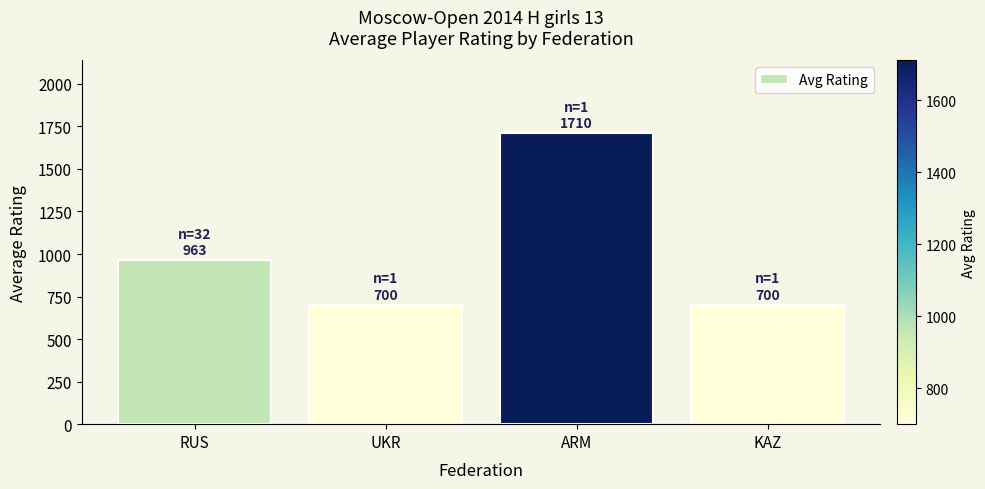

What is the maximum value shown in the chart?

1710.0